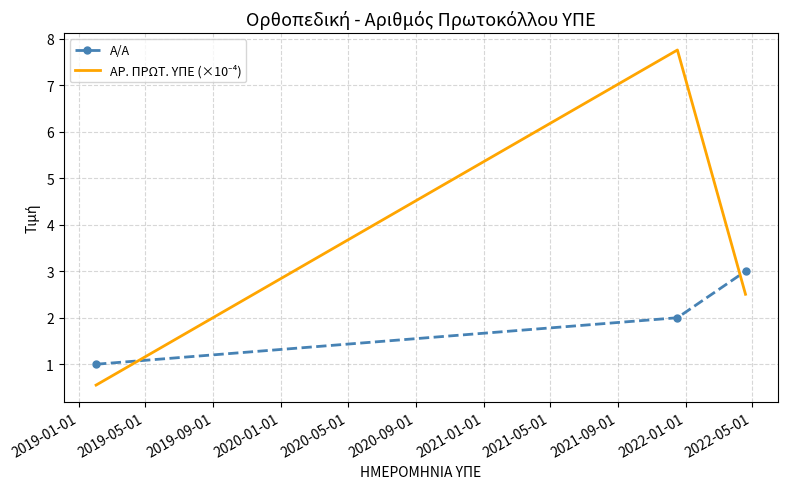

What is the maximum value for Α/Α?

3.0